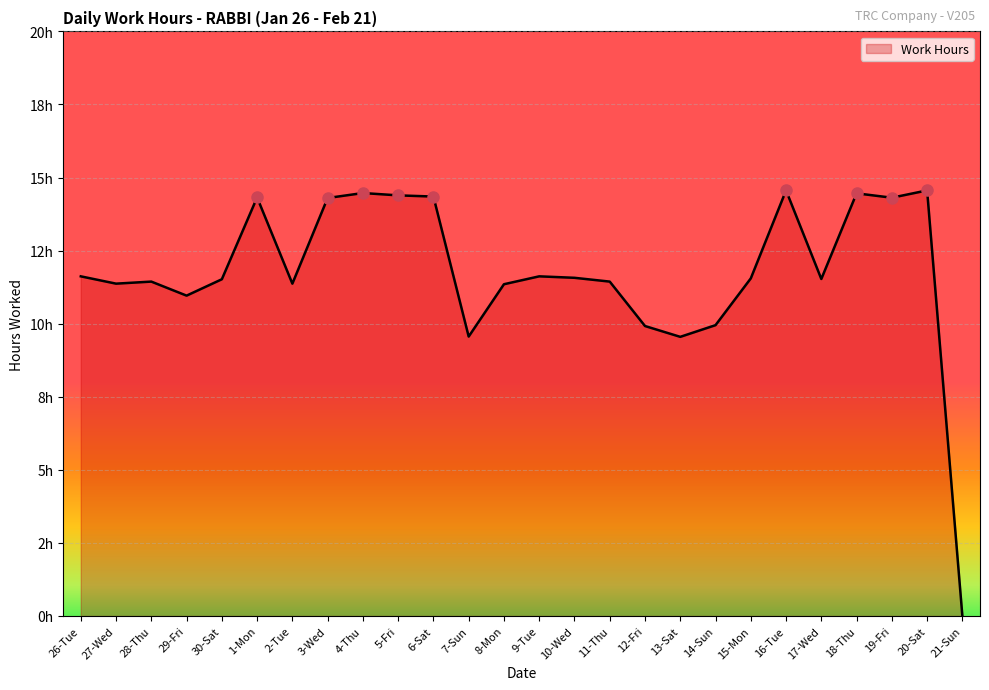

Does the chart display data point markers on the line(s)?

No